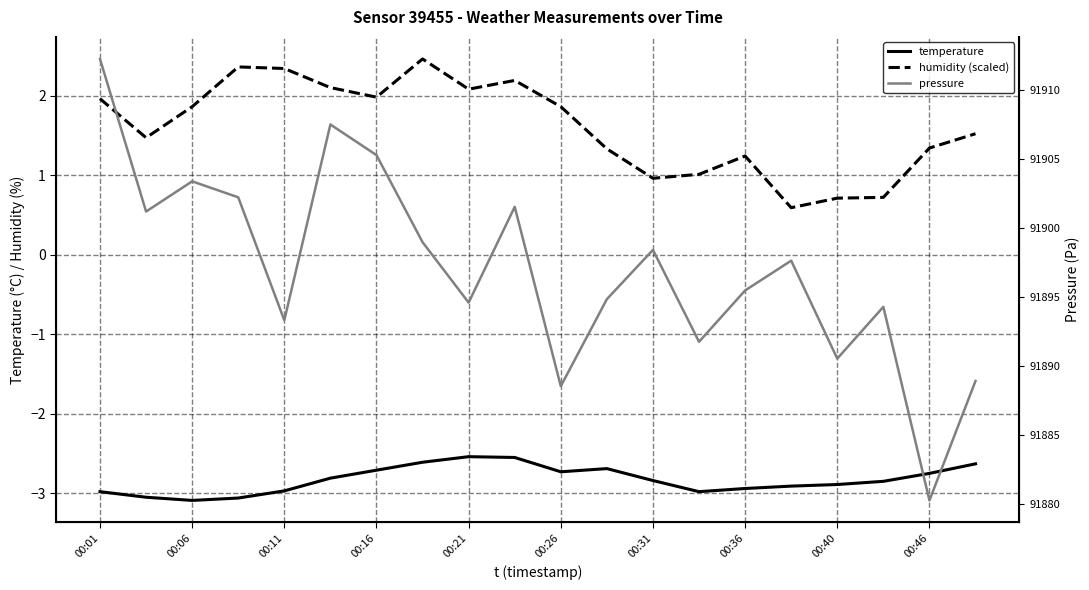

Does the chart display data point markers on the line(s)?

No